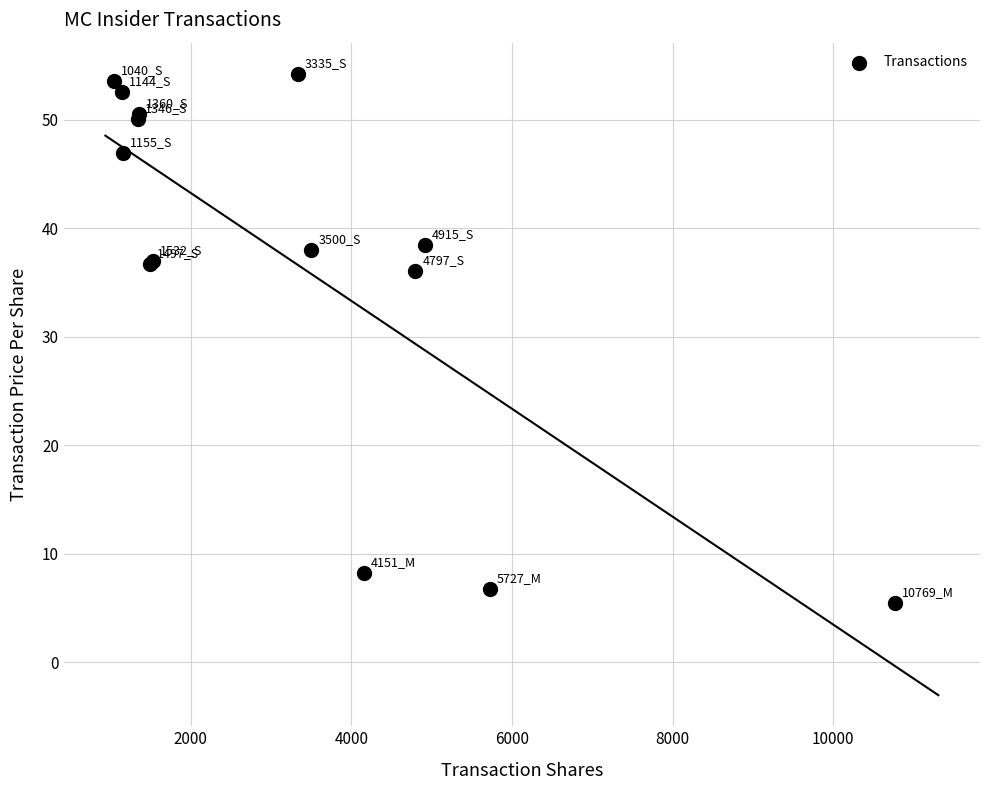

What Y value in the scatter plot is closest to 29?

36.1